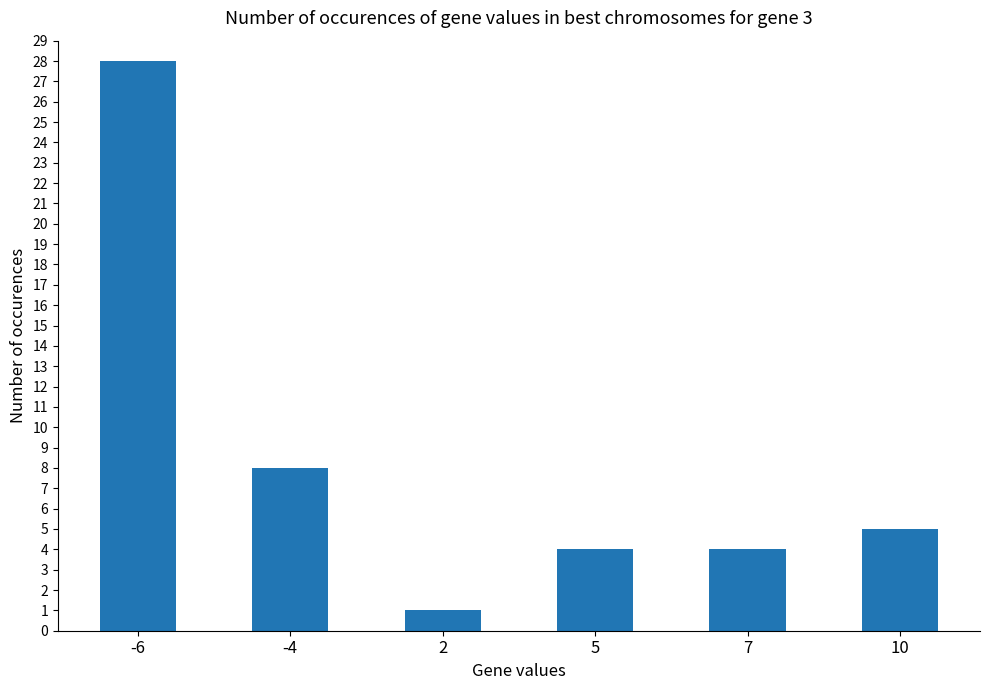

What is the ratio of the value at 5 to the value at -4?

0.5